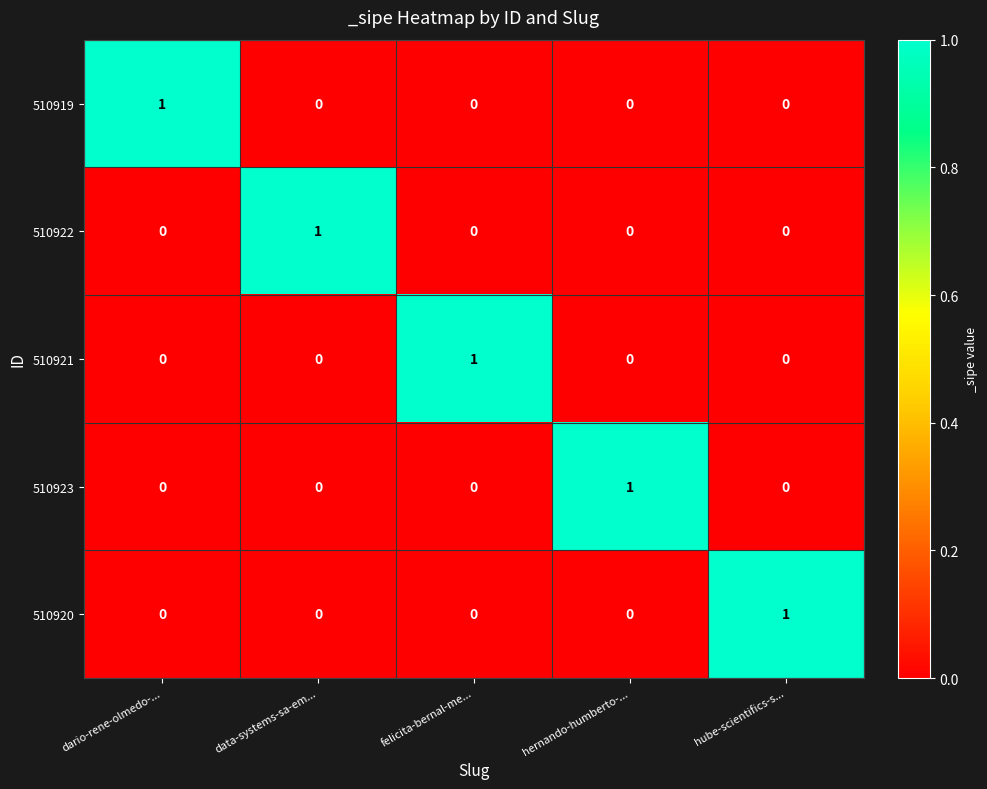

The value of 510923 at dario-rene-olmedo-... is 0. True or false?

True